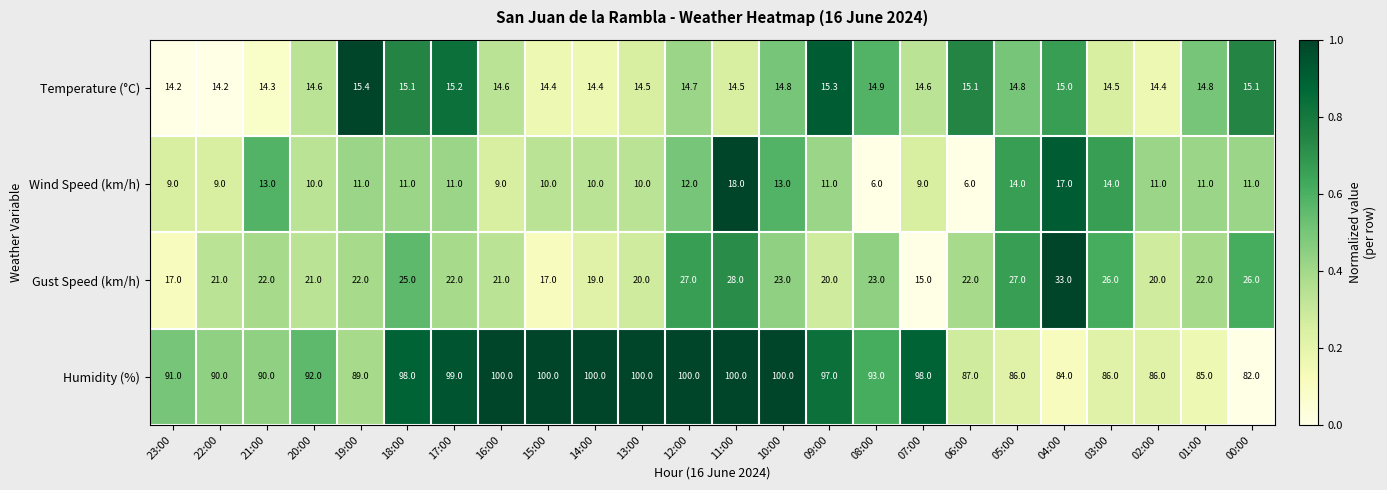

What is the difference between the maximum and minimum values in the Humidity (%) series?

18.0